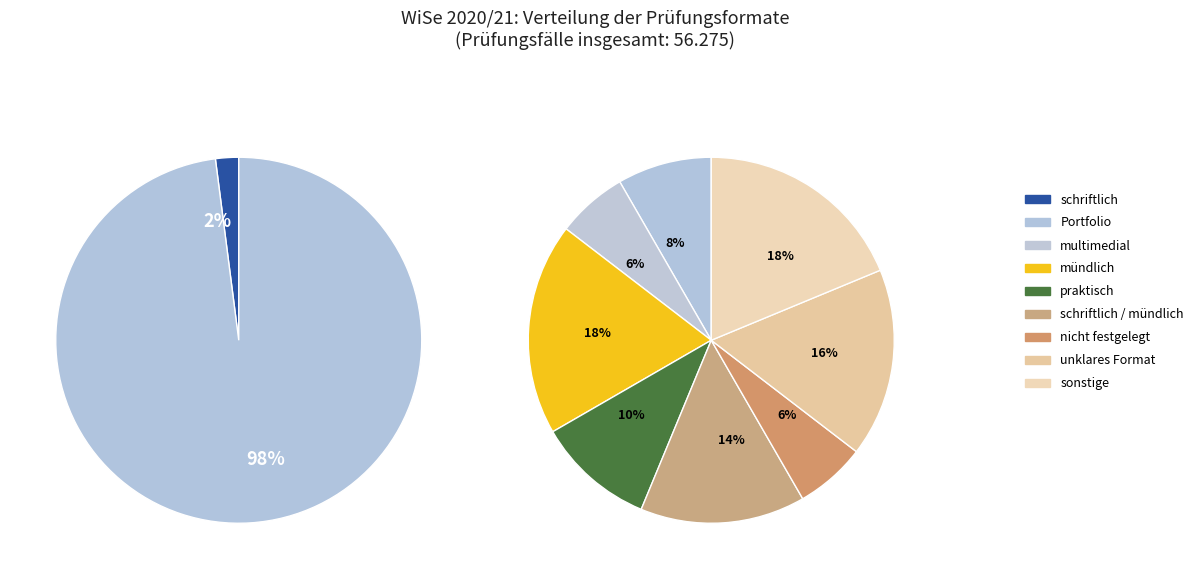

Rank the categories by value from highest to lowest.

5, 6, 2, 1, 4, 9, 8, 7, 3